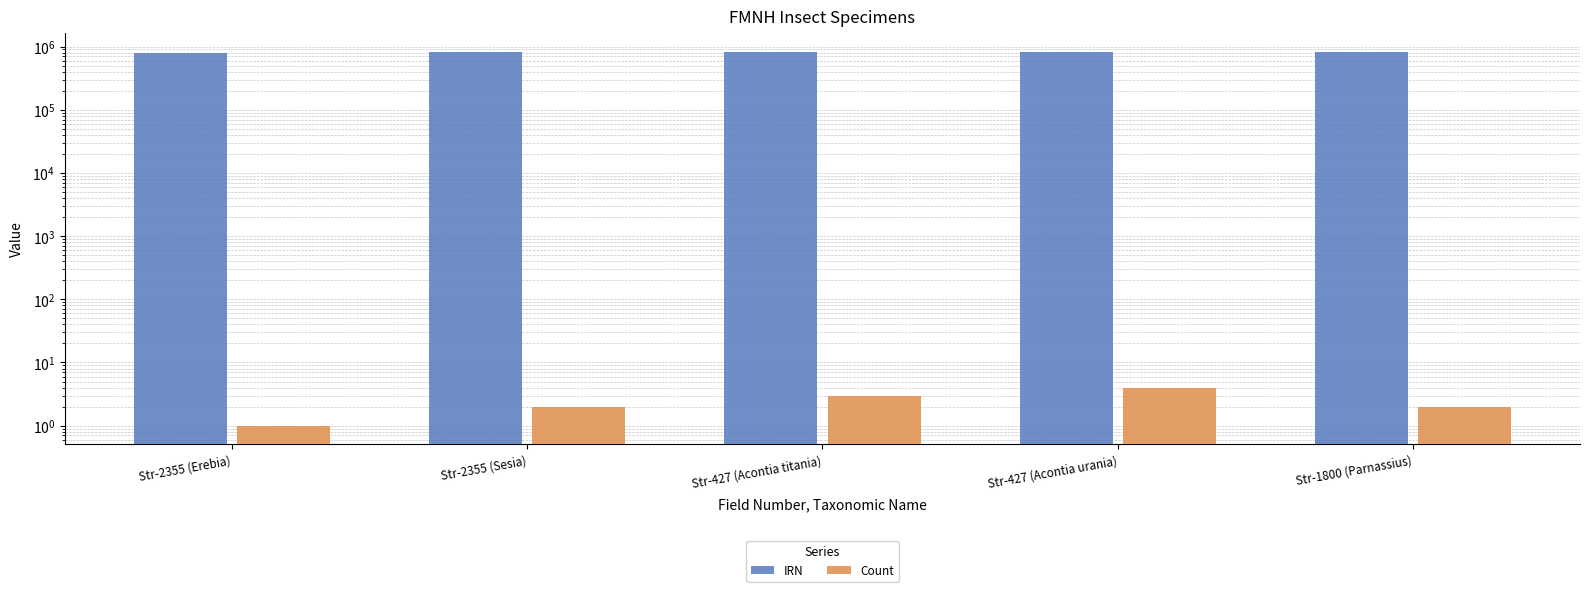

Reading left to right, list all the values displayed in this chart.

IRN: 803443	813705	815623	815054	808208
Count: 1	2	3	4	2